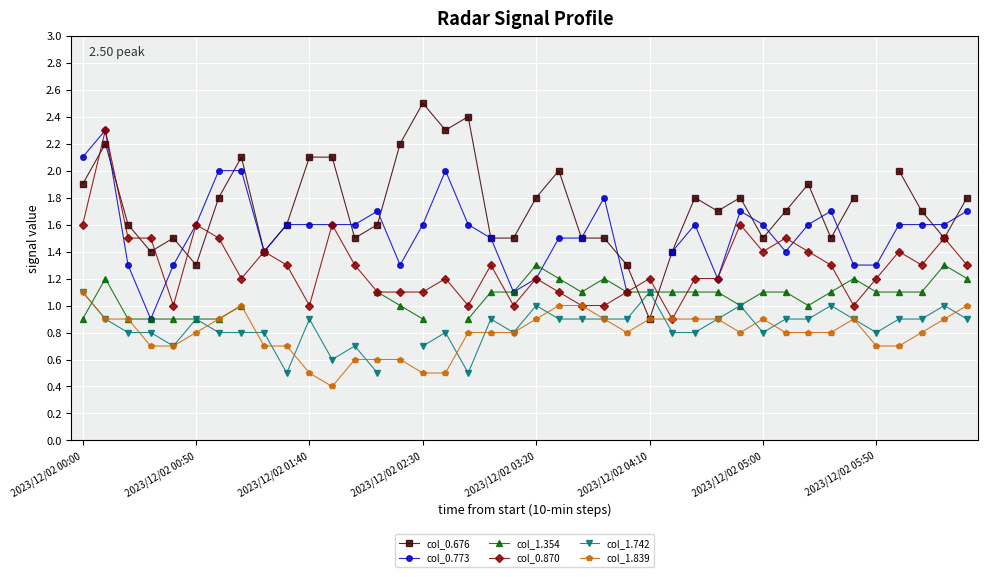

How many lines are shown in the chart?

6